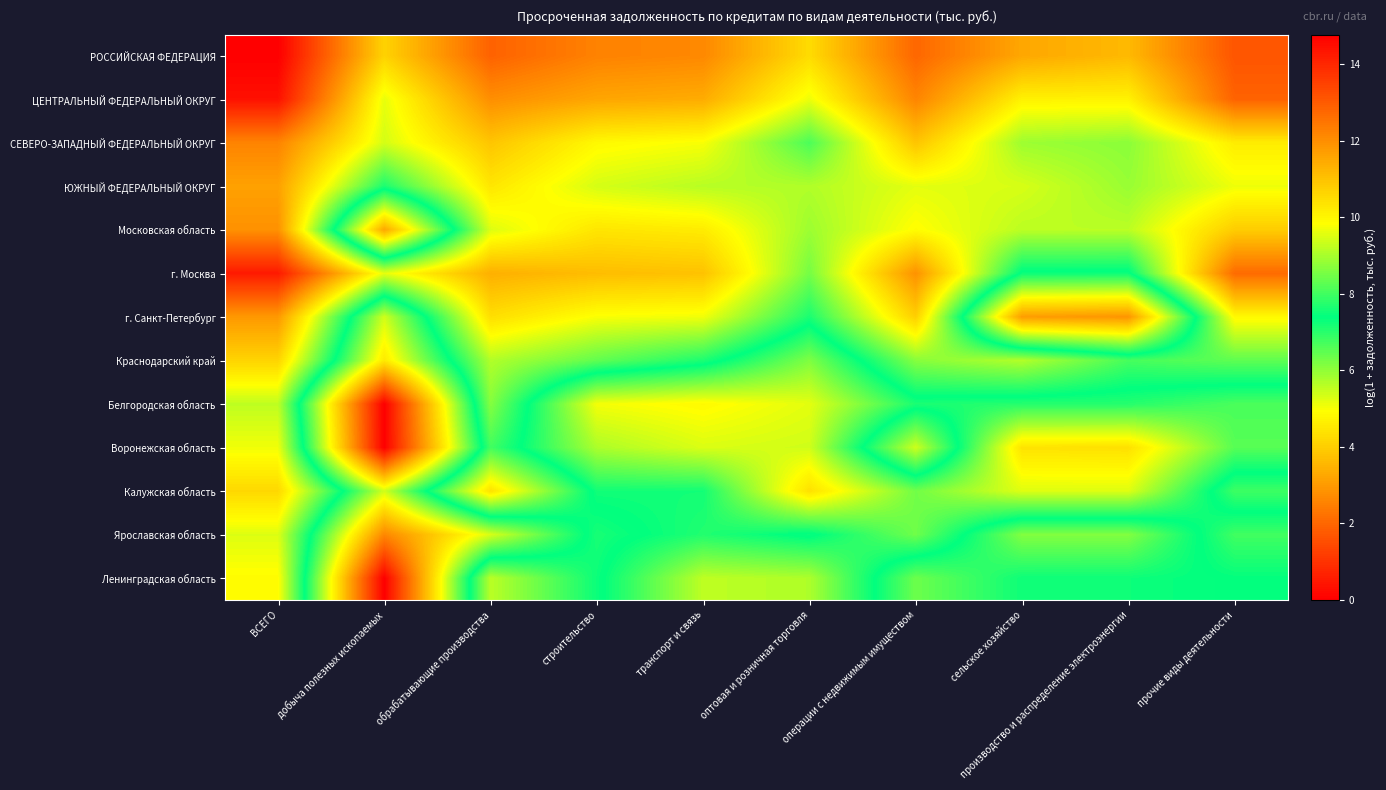

Reading left to right, list all the values displayed in this chart.

РОССИЙСКАЯ ФЕДЕРАЦИЯ: ВСЕГО=14.8	добыча полезных ископаемых=10.7	обрабатывающие производства=12.8	строительство=12.2	транспорт и связь=12.1	оптовая и розничная торговля=10.5	операции с недвижимым имуществом=12.8	сельское хозяйство=11.5	производство и распределение электроэнергии=11.2	прочие виды деятельности=13.1
ЦЕНТРАЛЬНЫЙ ФЕДЕРАЛЬНЫЙ ОКРУГ: ВСЕГО=14.4	добыча полезных ископаемых=9.6	обрабатывающие производства=12.0	строительство=11.5	транспорт и связь=11.4	оптовая и розничная торговля=9.7	операции с недвижимым имуществом=12.2	сельское хозяйство=10.1	производство и распределение электроэнергии=10.1	прочие виды деятельности=12.8
СЕВЕРО-ЗАПАДНЫЙ ФЕДЕРАЛЬНЫЙ ОКРУГ: ВСЕГО=12.2	добыча полезных ископаемых=9.4	обрабатывающие производства=10.9	строительство=9.9	транспорт и связь=9.8	оптовая и розничная торговля=8.1	операции с недвижимым имуществом=10.9	сельское хозяйство=8.9	производство и распределение электроэнергии=8.7	прочие виды деятельности=10.2
ЮЖНЫЙ ФЕДЕРАЛЬНЫЙ ОКРУГ: ВСЕГО=11.6	добыча полезных ископаемых=7.6	обрабатывающие производства=10.3	строительство=9.4	транспорт и связь=9.1	оптовая и розничная торговля=9.1	операции с недвижимым имуществом=9.6	сельское хозяйство=9.5	производство и распределение электроэнергии=8.8	прочие виды деятельности=9.7
Московская область: ВСЕГО=11.9	добыча полезных ископаемых=3.3	обрабатывающие производства=9.5	строительство=10.3	транспорт и связь=10.2	оптовая и розничная торговля=8.9	операции с недвижимым имуществом=9.9	сельское хозяйство=9.2	производство и распределение электроэнергии=9.2	прочие виды деятельности=10.8
г. Москва: ВСЕГО=14.2	добыча полезных ископаемых=9.6	обрабатывающие производства=11.3	строительство=11.1	транспорт и связь=11.0	оптовая и розничная торговля=8.5	операции с недвижимым имуществом=11.9	сельское хозяйство=7.3	производство и распределение электроэнергии=7.3	прочие виды деятельности=12.7
г. Санкт-Петербург: ВСЕГО=11.8	добыча полезных ископаемых=5.4	обрабатывающие производства=10.4	строительство=9.8	транспорт и связь=9.7	оптовая и розничная торговля=7.6	операции с недвижимым имуществом=10.7	сельское хозяйство=3.0	производство и распределение электроэнергии=2.9	прочие виды деятельности=9.9
Краснодарский край: ВСЕГО=10.6	добыча полезных ископаемых=4.5	обрабатывающие производства=9.1	строительство=8.3	транспорт и связь=7.7	оптовая и розничная торговля=6.2	операции с недвижимым имуществом=8.7	сельское хозяйство=9.1	производство и распределение электроэнергии=8.1	прочие виды деятельности=8.3
Белгородская область: ВСЕГО=9.2	добыча полезных ископаемых=0.0	обрабатывающие производства=8.7	строительство=5.0	транспорт и связь=4.8	оптовая и розничная торговля=5.2	операции с недвижимым имуществом=7.1	сельское хозяйство=7.0	производство и распределение электроэнергии=7.0	прочие виды деятельности=6.7
Воронежская область: ВСЕГО=9.7	добыча полезных ископаемых=0.0	обрабатывающие производства=8.0	строительство=5.7	транспорт и связь=5.3	оптовая и розничная торговля=5.4	операции с недвижимым имуществом=9.4	сельское хозяйство=4.4	производство и распределение электроэнергии=4.4	прочие виды деятельности=6.6
Калужская область: ВСЕГО=10.6	добыча полезных ископаемых=5.4	обрабатывающие производства=10.4	строительство=7.2	транспорт и связь=7.2	оптовая и розничная торговля=4.4	операции с недвижимым имуществом=6.3	сельское хозяйство=5.2	производство и распределение электроэнергии=5.2	прочие виды деятельности=8.0
Ярославская область: ВСЕГО=9.5	добыча полезных ископаемых=2.6	обрабатывающие производства=5.3	строительство=7.6	транспорт и связь=7.1	оптовая и розничная торговля=7.5	операции с недвижимым имуществом=6.3	сельское хозяйство=8.6	производство и распределение электроэнергии=8.6	прочие виды деятельности=6.8
Ленинградская область: ВСЕГО=9.9	добыча полезных ископаемых=0.0	обрабатывающие производства=9.2	строительство=7.5	транспорт и связь=5.6	оптовая и розничная торговля=5.7	операции с недвижимым имуществом=8.4	сельское хозяйство=7.5	производство и распределение электроэнергии=7.5	прочие виды деятельности=7.4